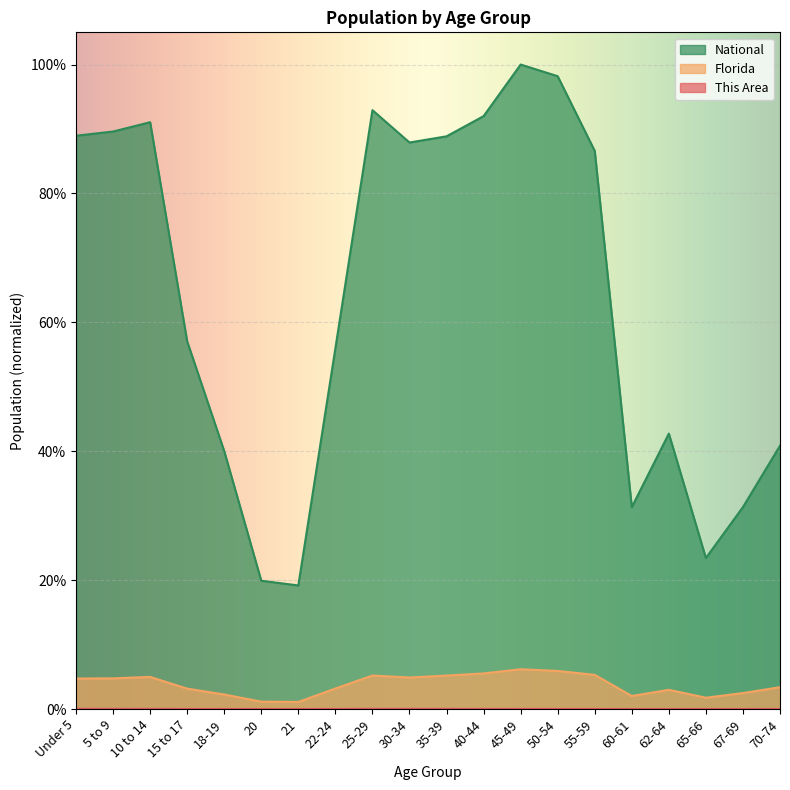

Which series has the widest spread of values?

National